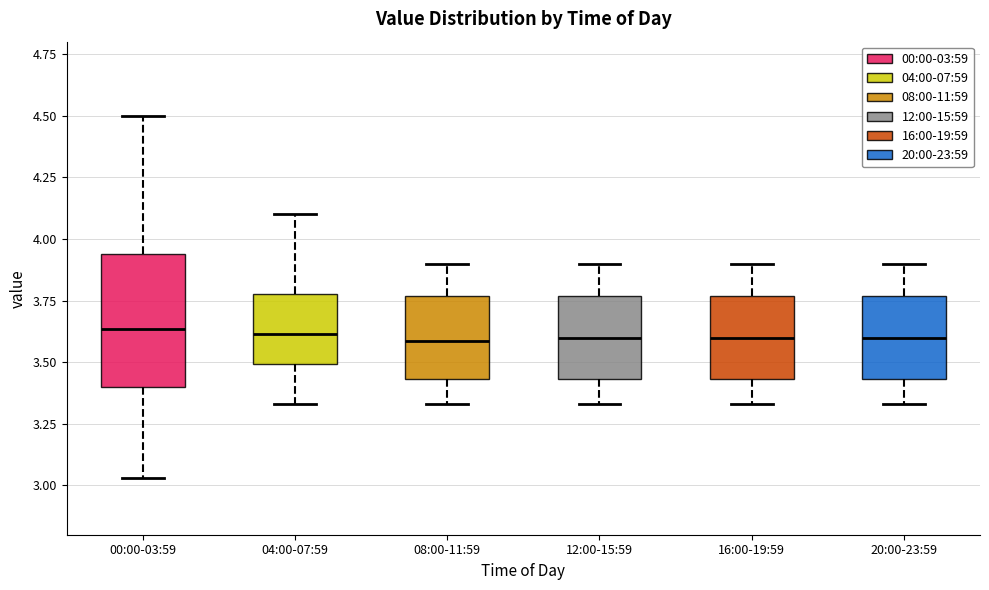

Reading left to right, transcribe this box plot: for each box, give where its median line is, the range the box spans, and where its two whiskers end, as read against the y-axis. The values are not printed on the chart, so give them approximately, as read against the axis.

00:00-03:59: median 3.65, box 3.40 to 3.95, whiskers 3.05 to 4.50
04:00-07:59: median 3.60, box 3.50 to 3.80, whiskers 3.35 to 4.10
08:00-11:59: median 3.60, box 3.45 to 3.75, whiskers 3.35 to 3.90
12:00-15:59: median 3.60, box 3.45 to 3.75, whiskers 3.35 to 3.90
16:00-19:59: median 3.60, box 3.45 to 3.75, whiskers 3.35 to 3.90
20:00-23:59: median 3.60, box 3.45 to 3.75, whiskers 3.35 to 3.90